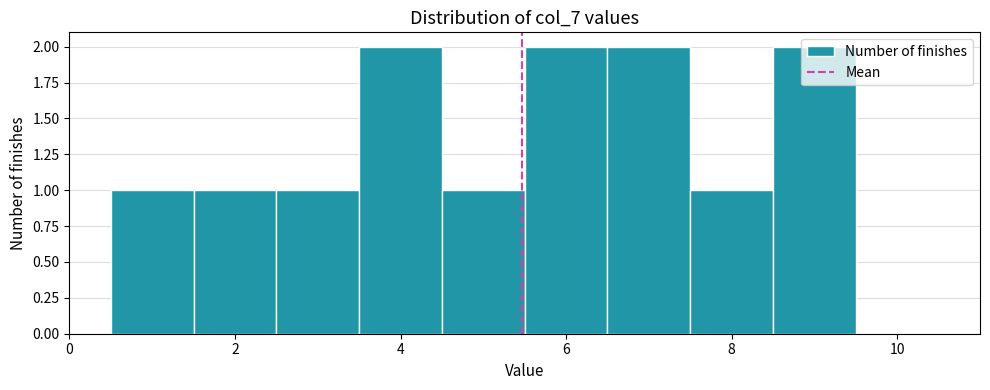

Reading left to right, list every bar in this chart as the range it spans on the x-axis followed by its height. Neither the bar edges nor the heights are printed on the chart, so give them approximately, as read against the axes.

0.5 to 1.5: 1
1.5 to 2.5: 1
2.5 to 3.5: 1
3.5 to 4.5: 2
4.5 to 5.5: 1
5.5 to 6.5: 2
6.5 to 7.5: 2
7.5 to 8.5: 1
8.5 to 9.5: 2
9.5 to 10.5: 0